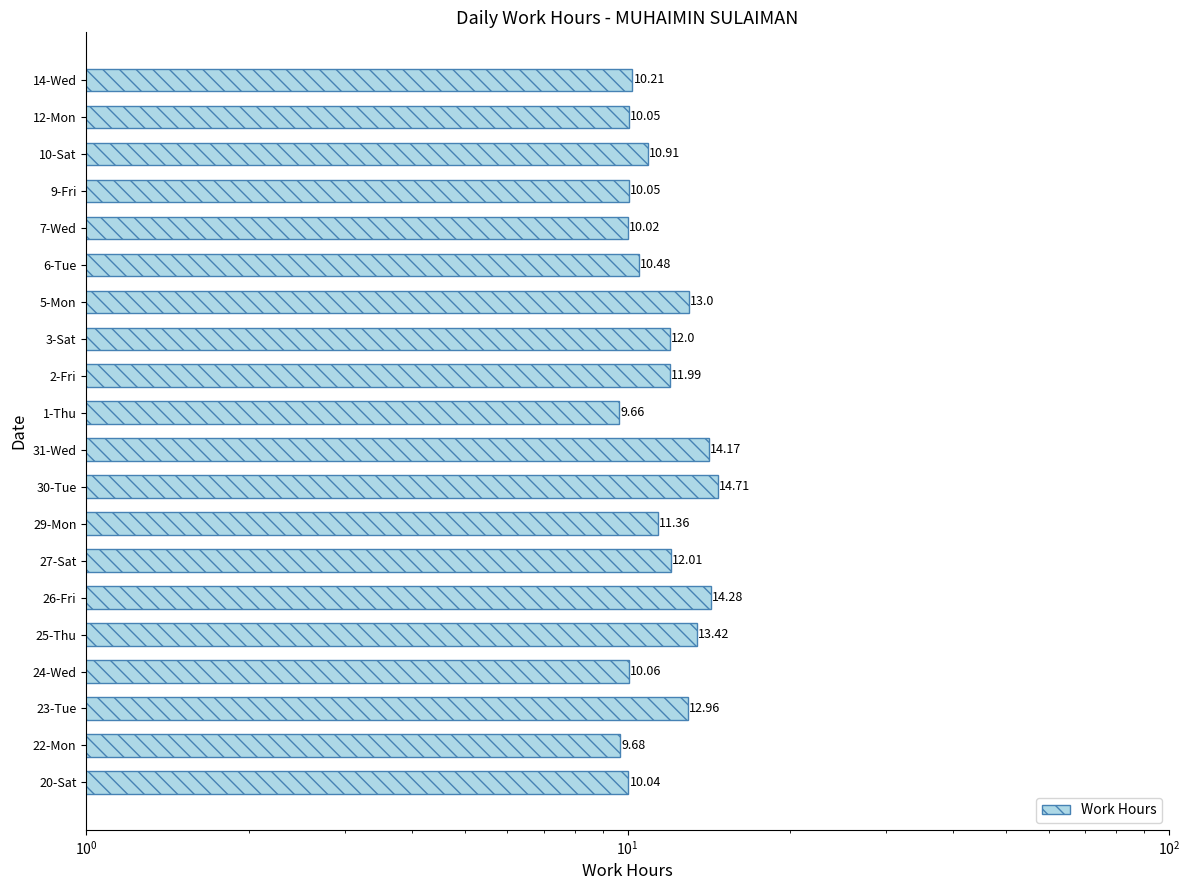

What is the greatest value displayed?

14.7